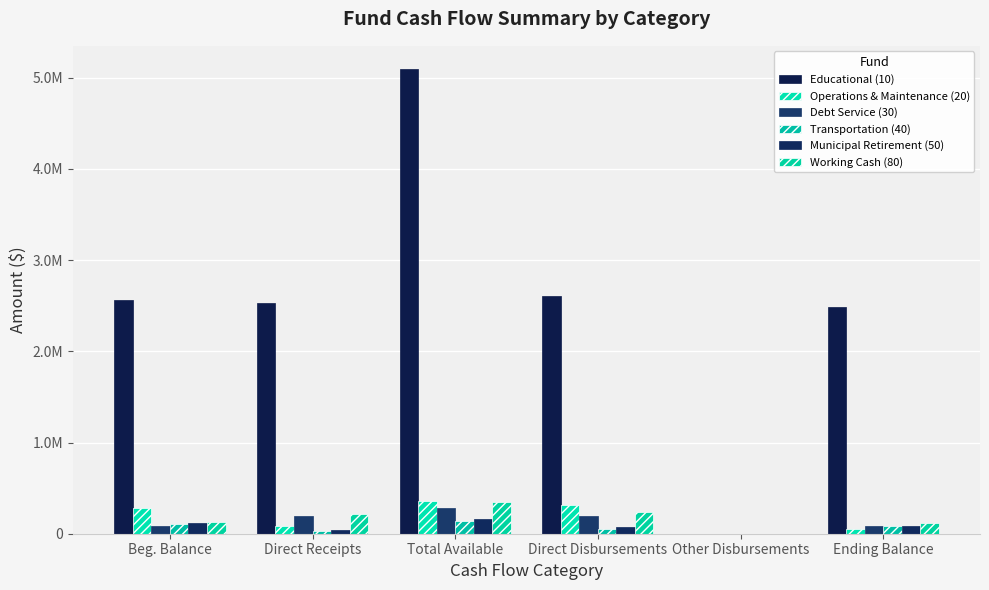

What is the sum of all Municipal Retirement (50) values?

480501